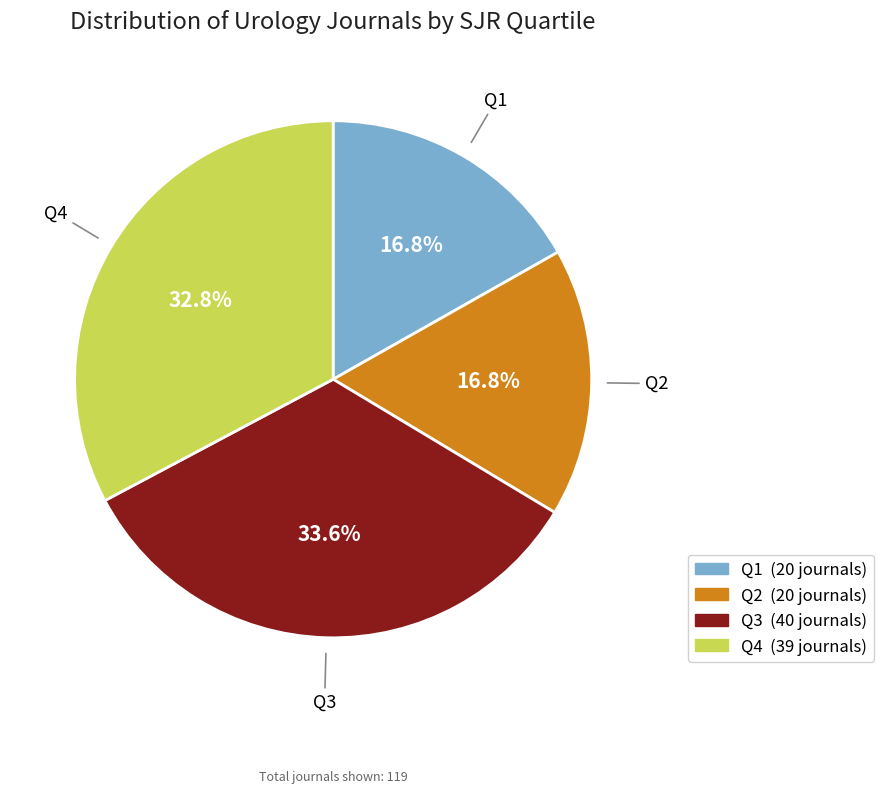

What portion of the pie excludes Q2?

83.2%